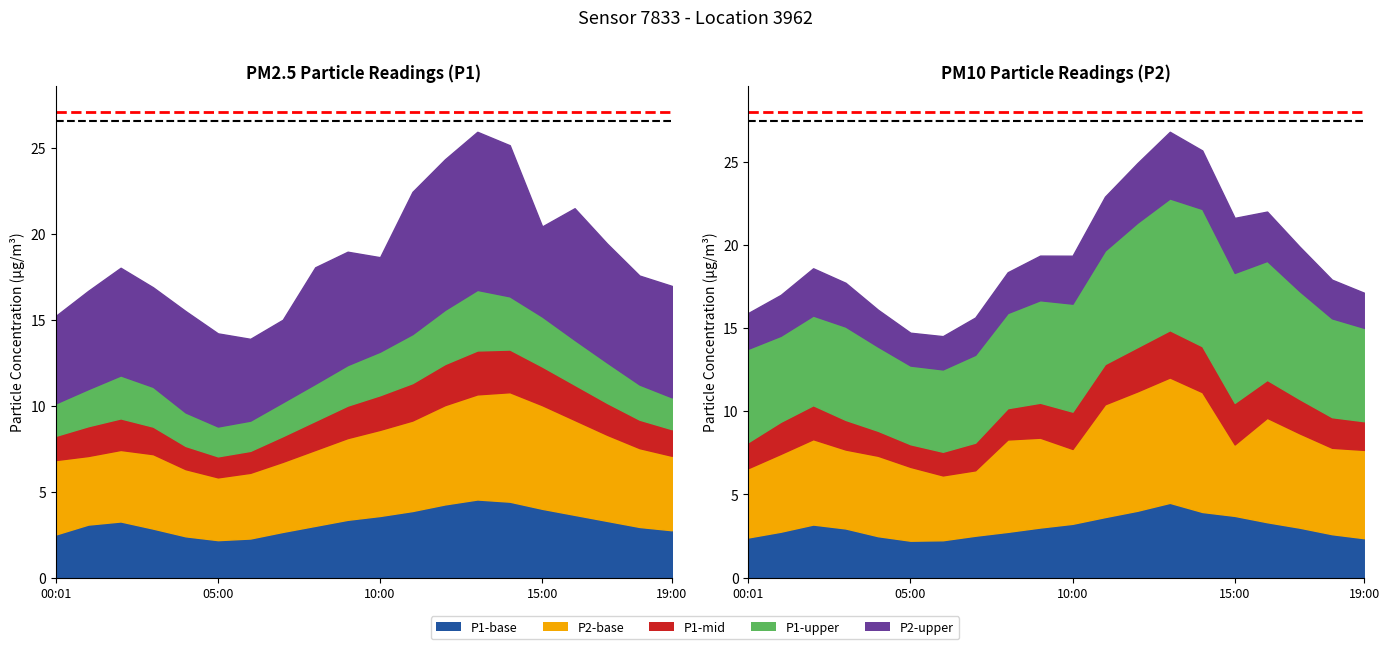

Does the chart display data point markers on the line(s)?

No